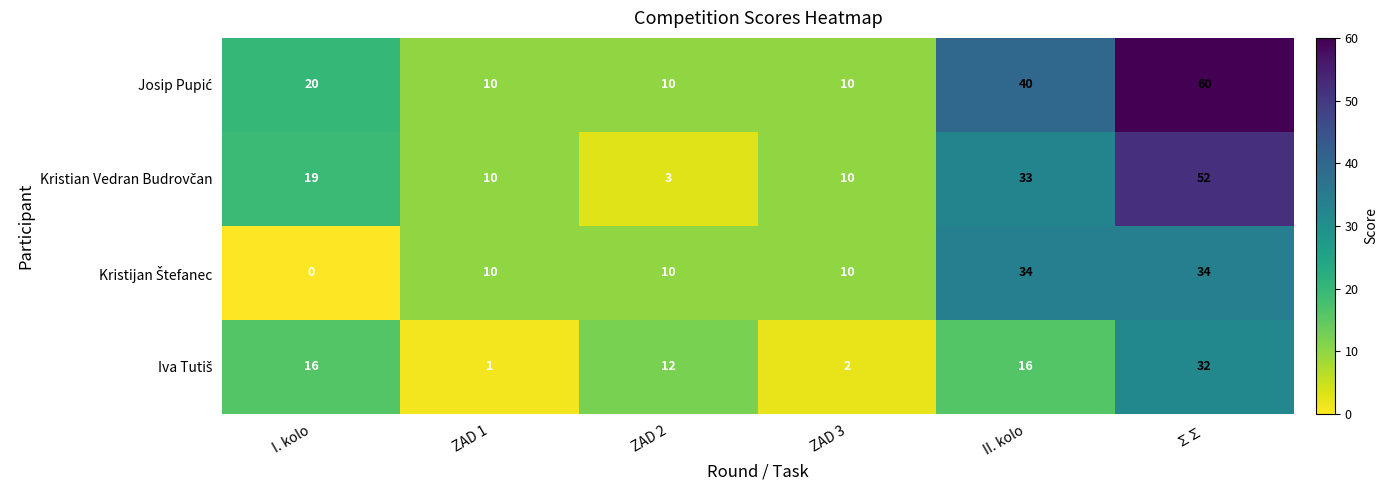

At which category is the sum across all series the highest?

∑∑